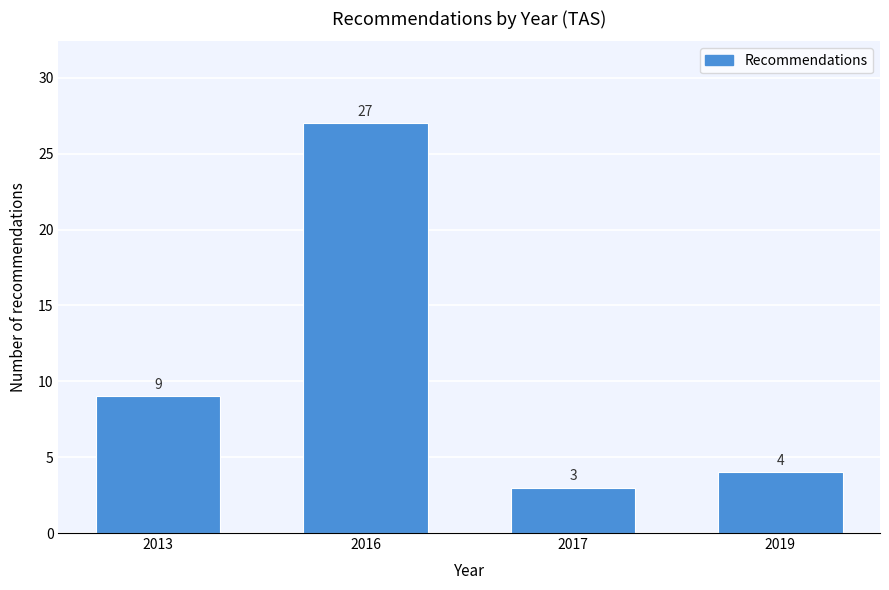

Reading left to right, list all the values displayed in this chart.

9	27	3	4